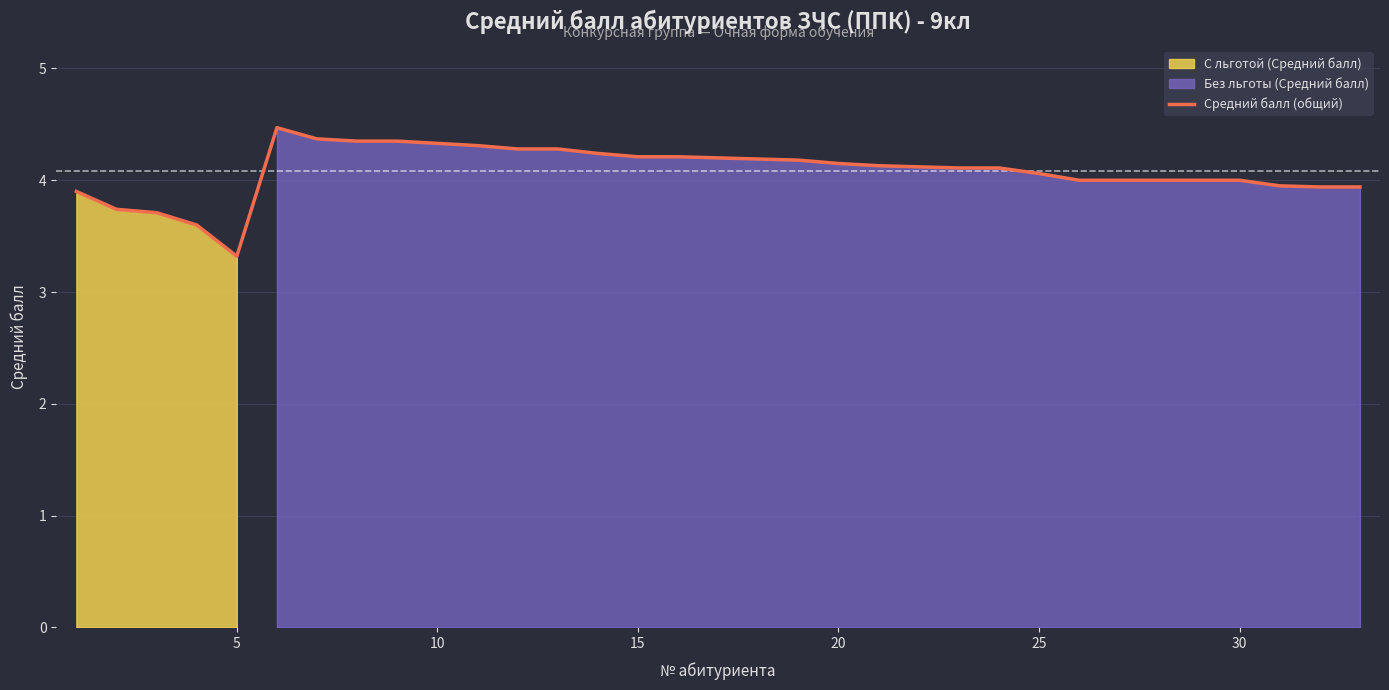

How many interior local peaks (higher than both neighbors) does the data have?

1